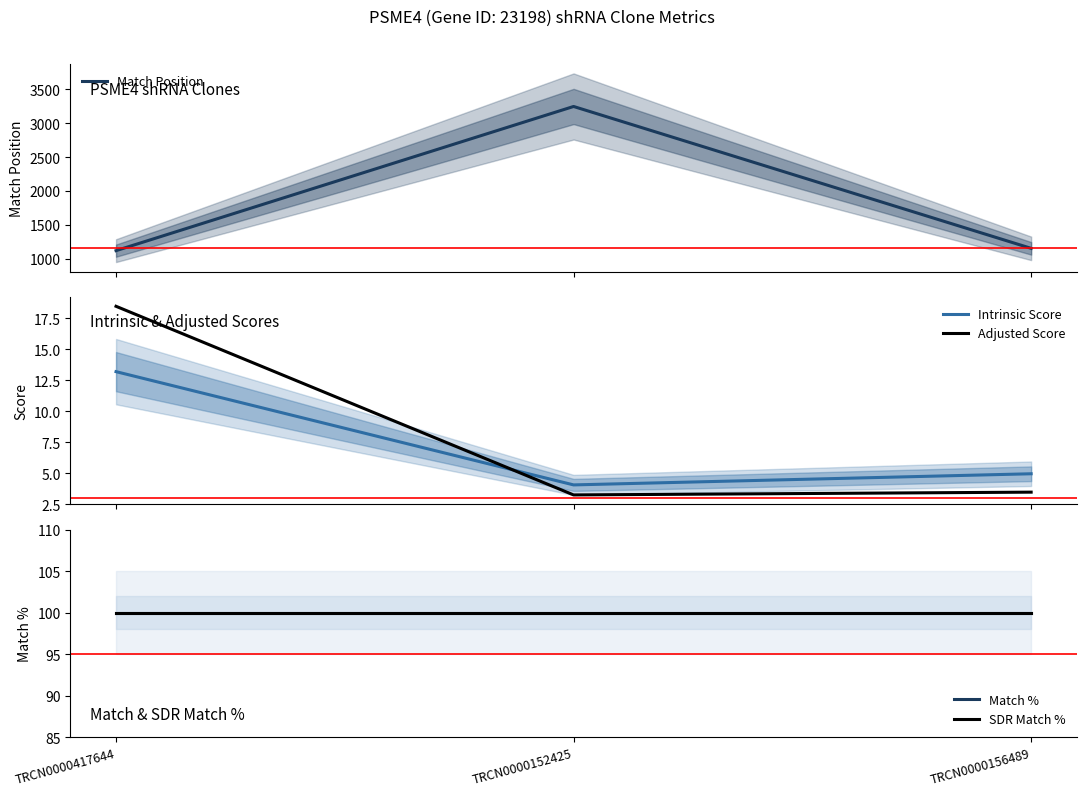

Between TRCN0000152425 and TRCN0000156489, which is larger?

TRCN0000152425